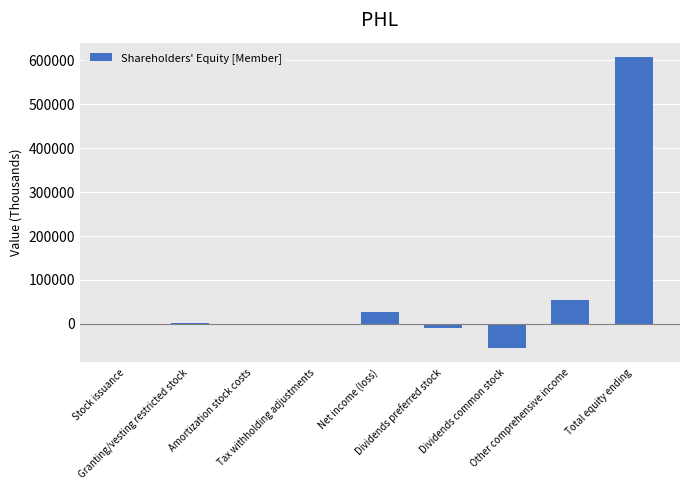

What is the maximum value shown in the chart?

607302